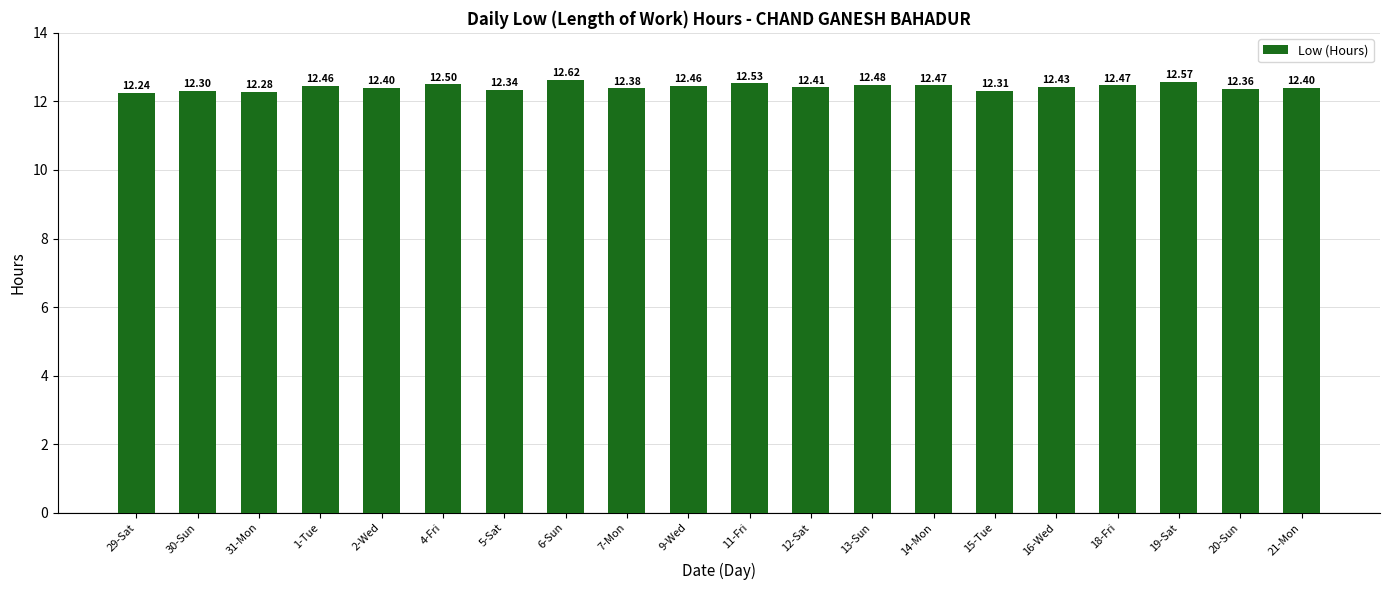

Between 2-Wed and 18-Fri, which is larger?

18-Fri